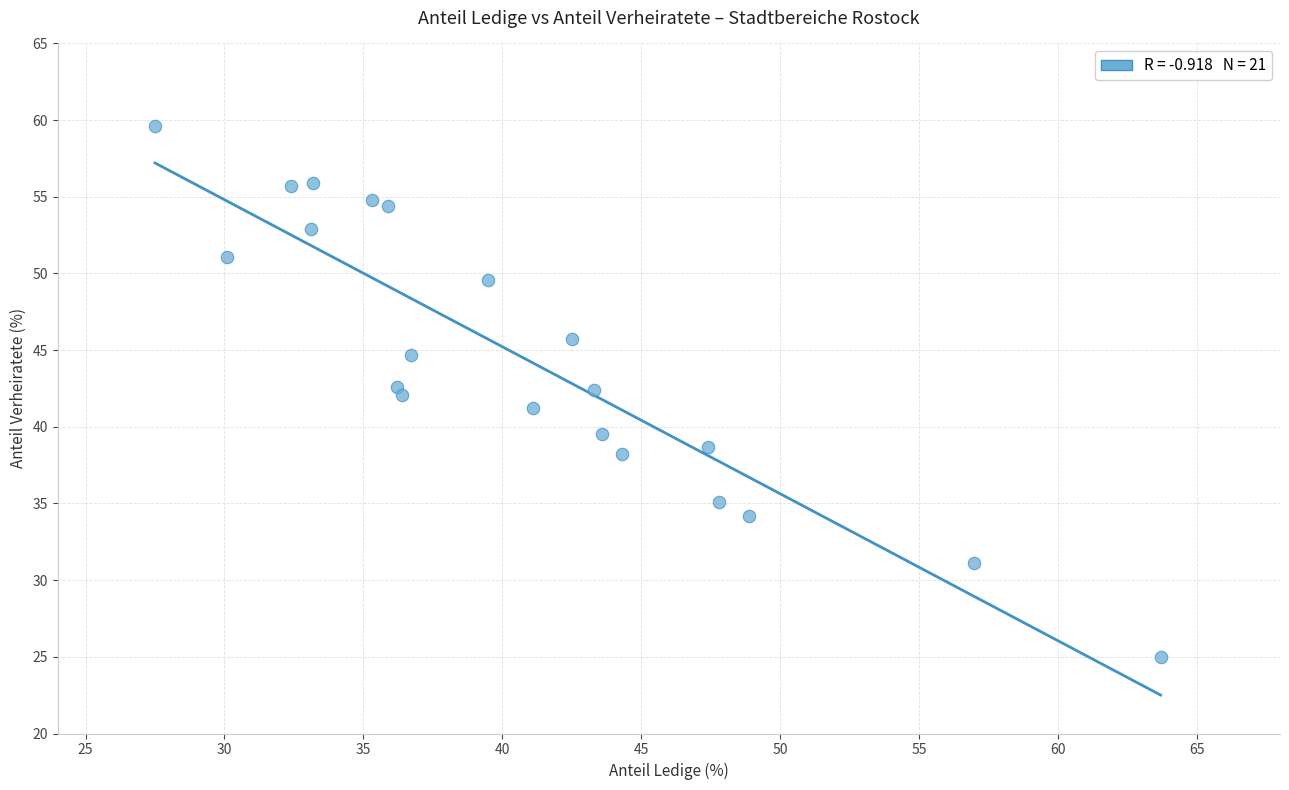

What is the range of Y values (max minus min)?

34.6